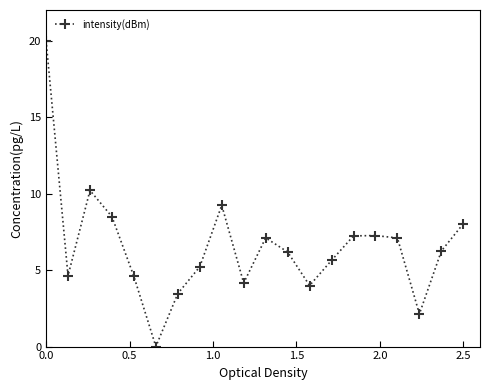

What is the maximum value shown in the chart?

20.0